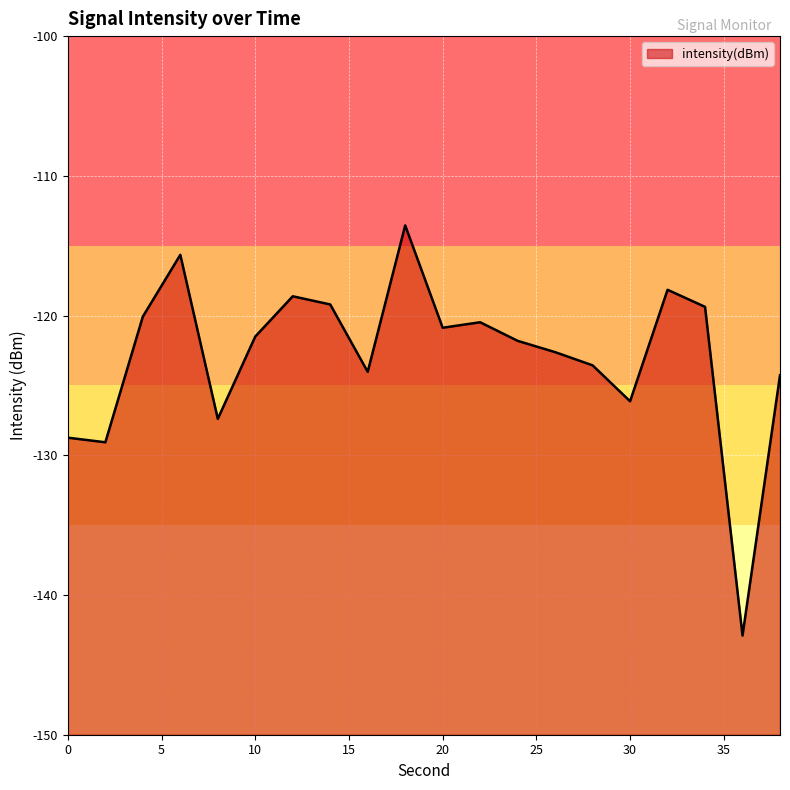

At which category does the data reach its first local valley?

2